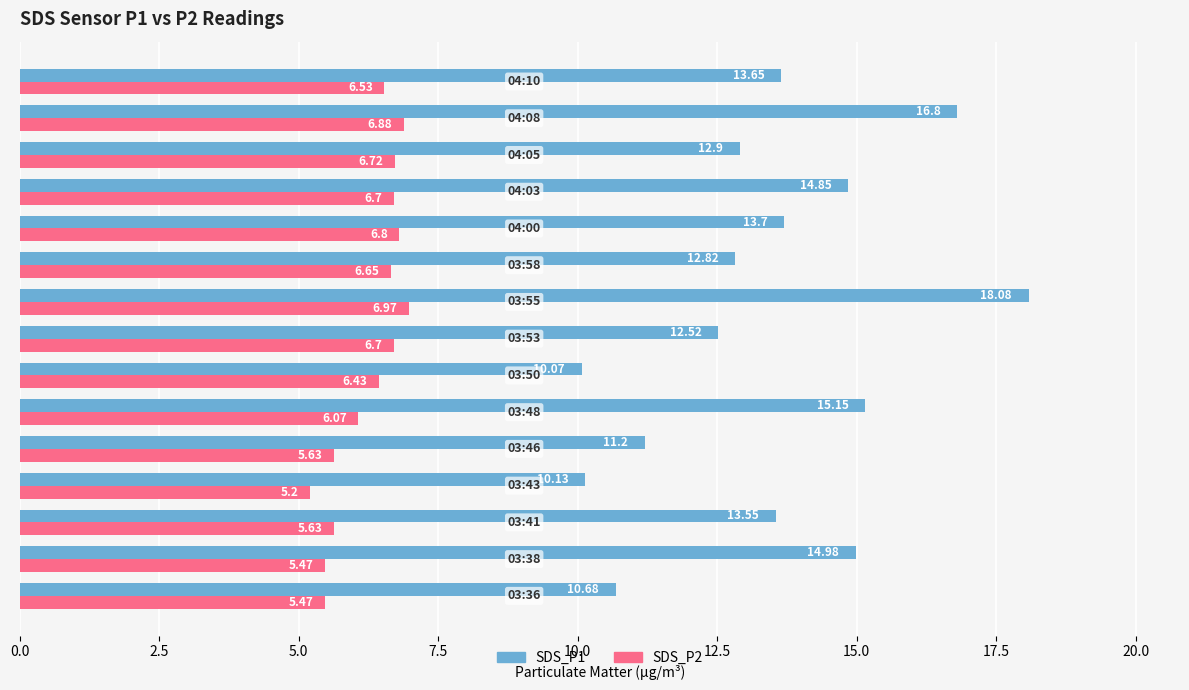

What is the difference between the maximum and minimum values in the SDS_P2 series?

1.8